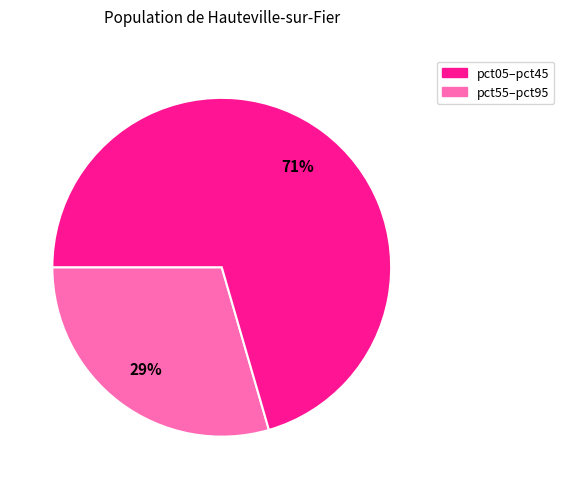

Which has a higher value, pct05–pct45 or pct55–pct95?

pct55–pct95